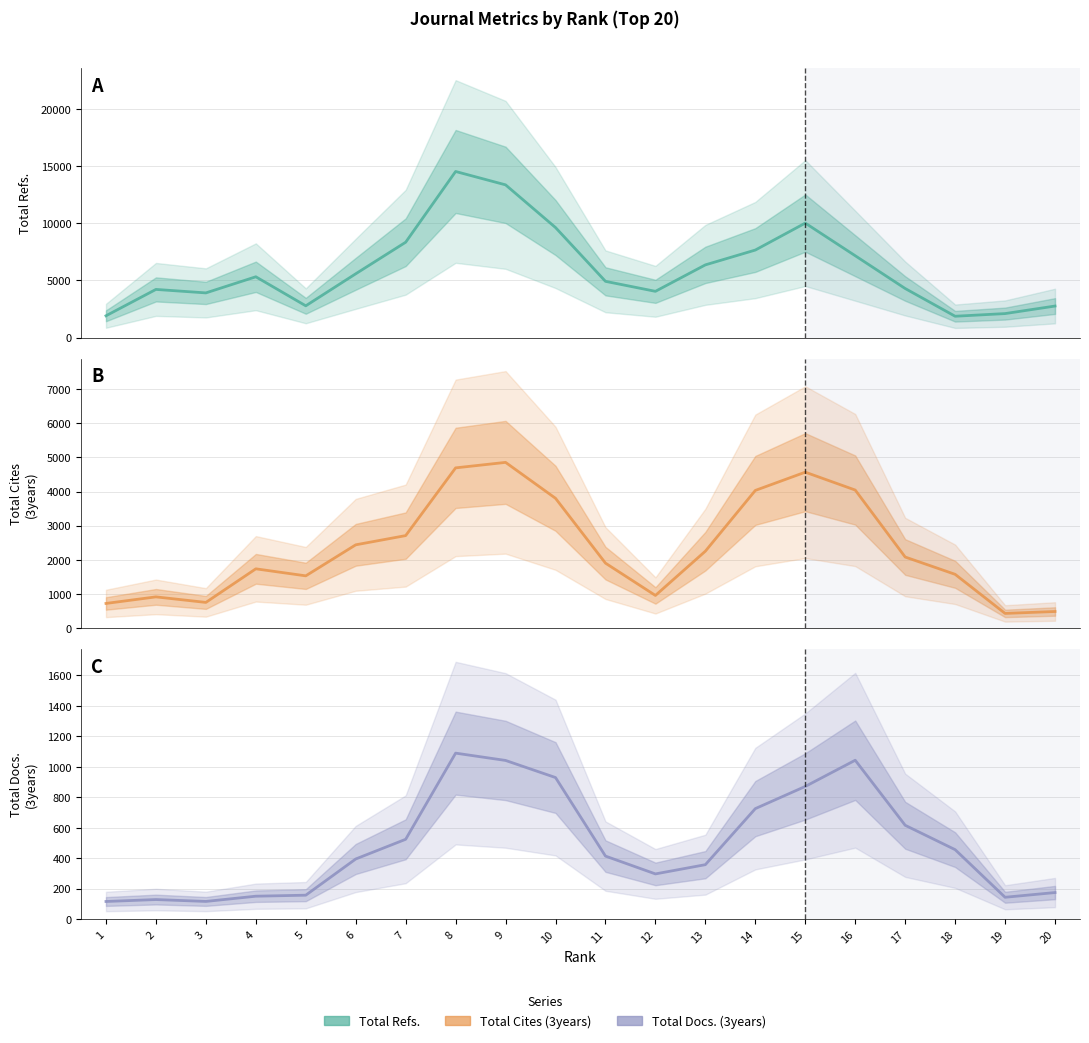

Where is the first local minimum for Total Cites (3years)?

3